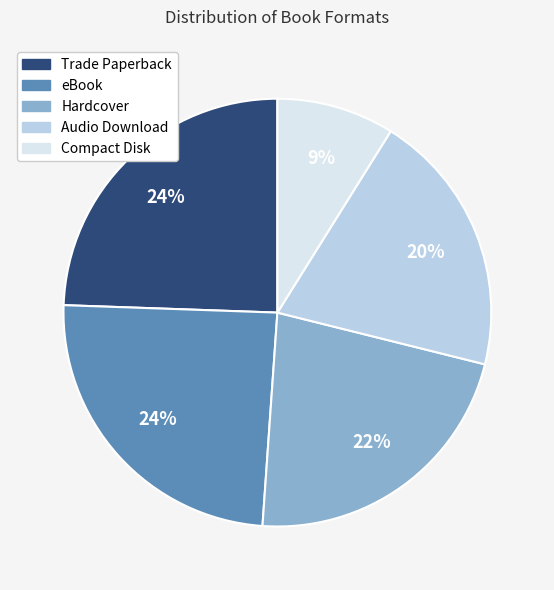

Is the sum of Trade Paperback and Compact Disk greater than half?

No